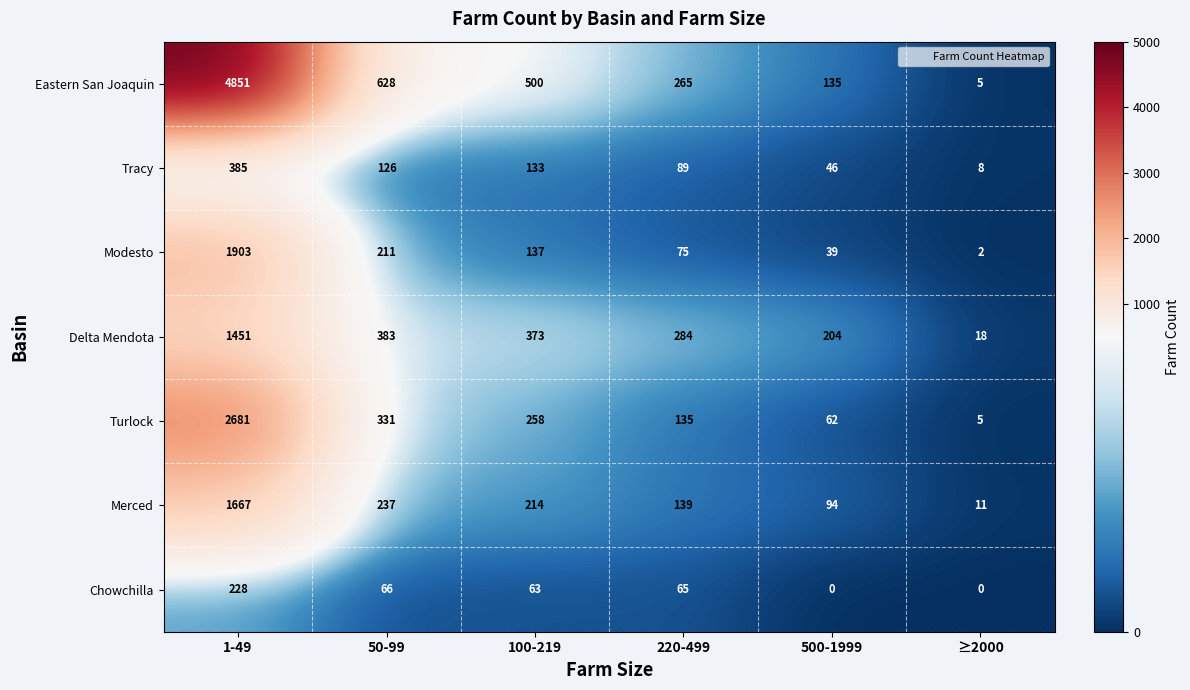

What is the total value across all series at 500-1999?

580